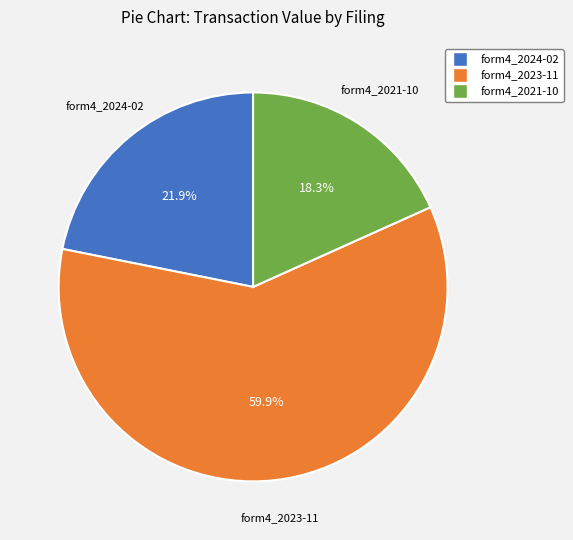

Is there a majority slice in this chart?

Yes